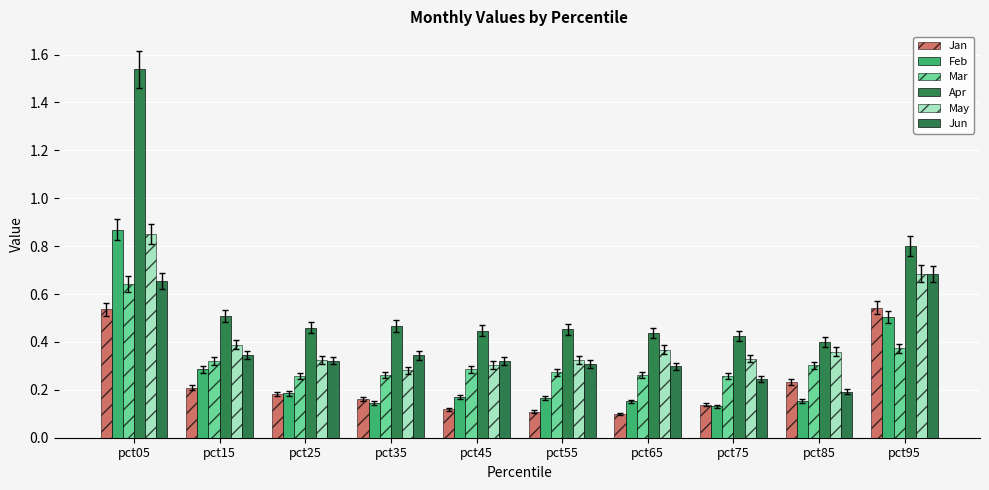

What is the difference between the second highest and minimum values in the May series?

0.4